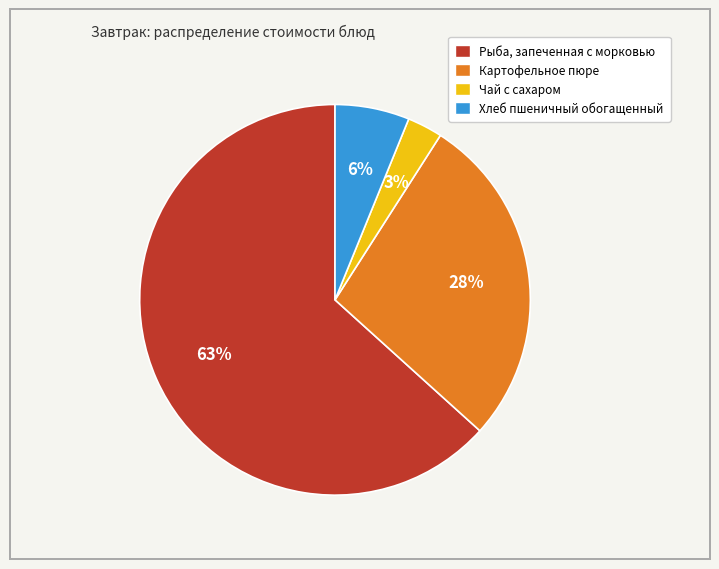

Which has a higher value, Чай с сахаром or Хлеб пшеничный обогащенный?

Хлеб пшеничный обогащенный